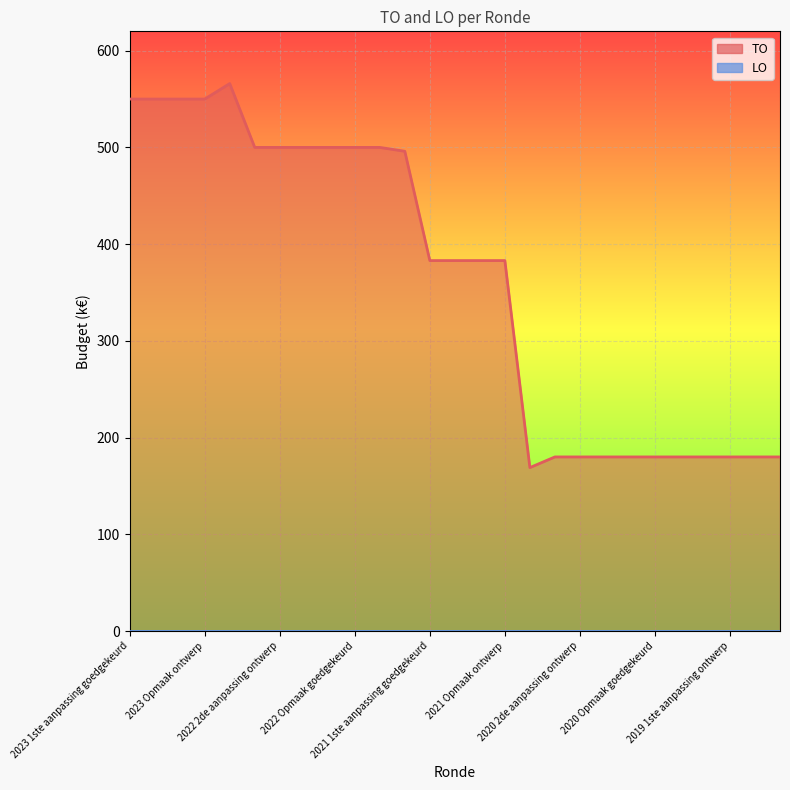

Which series has the largest range (max minus min)?

TO